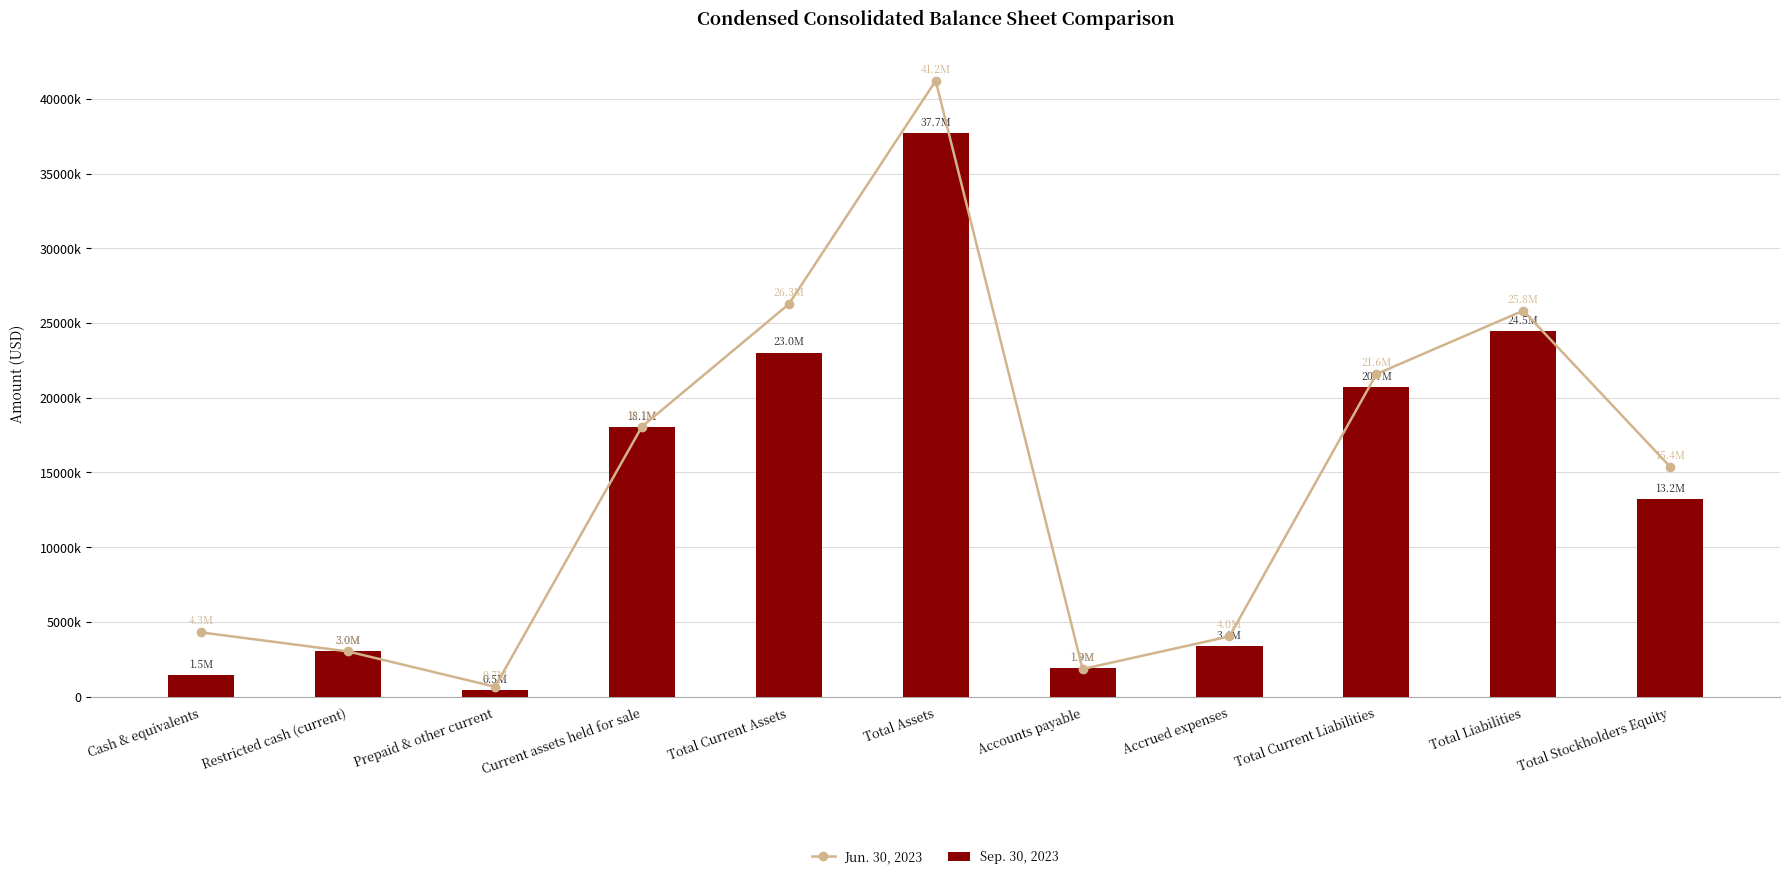

Which series has the largest total across all categories?

Jun. 30, 2023